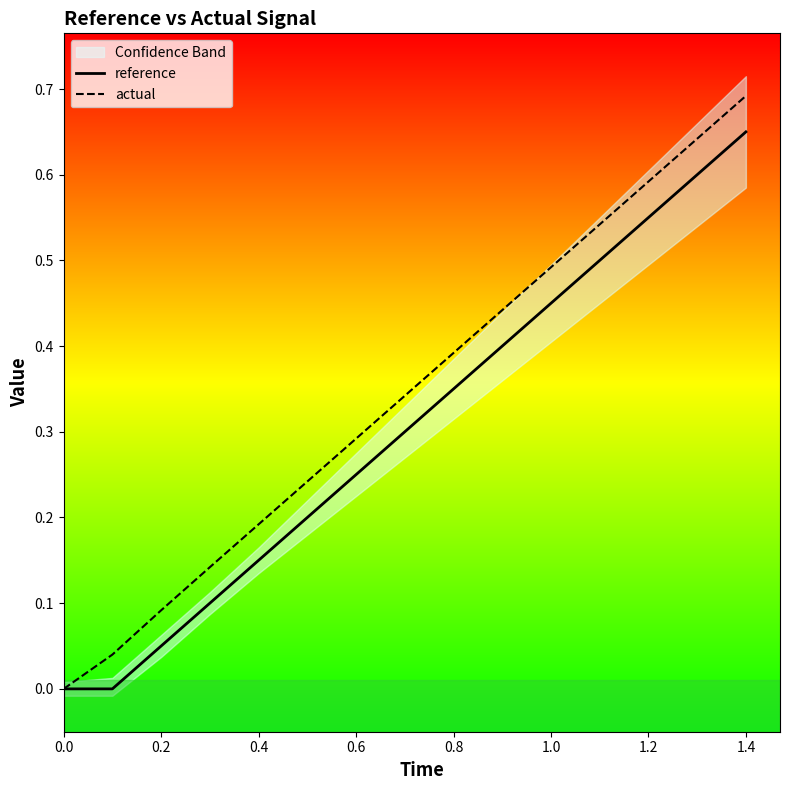

True or false: reference and actual intersect in this chart.

False